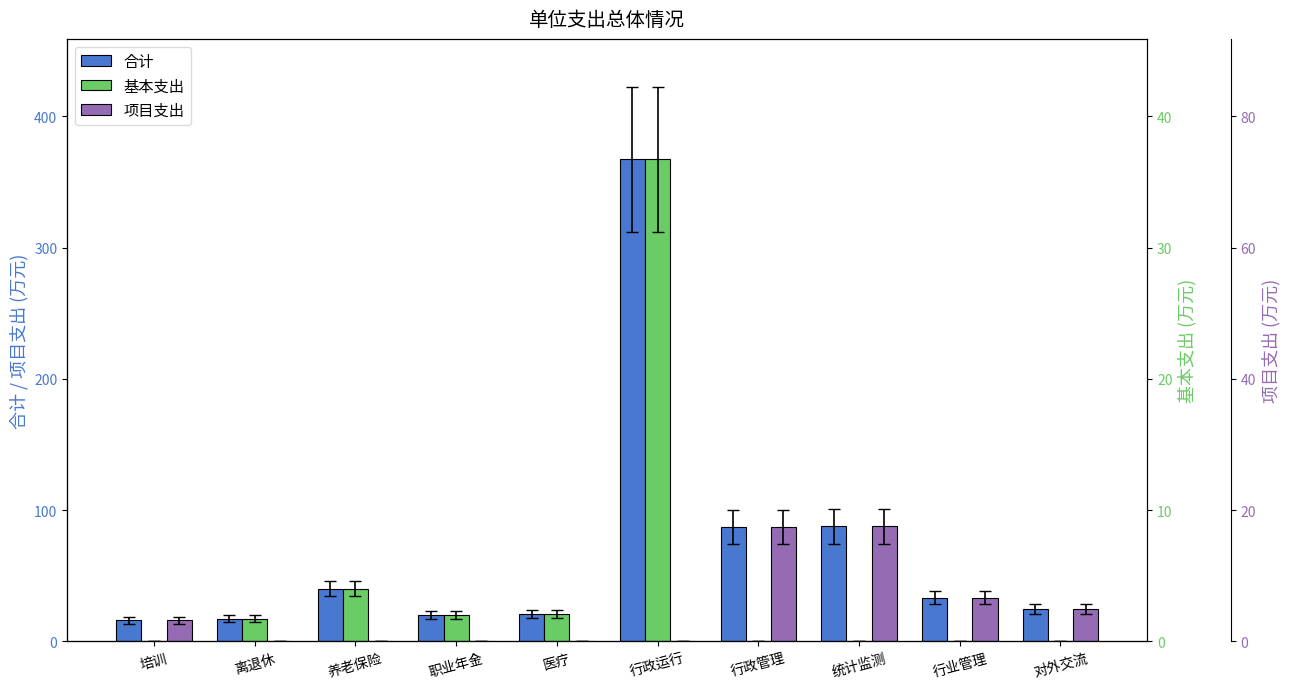

Is the value of 合计 at 离退休 greater than the value of 项目支出 at 养老保险?

Yes